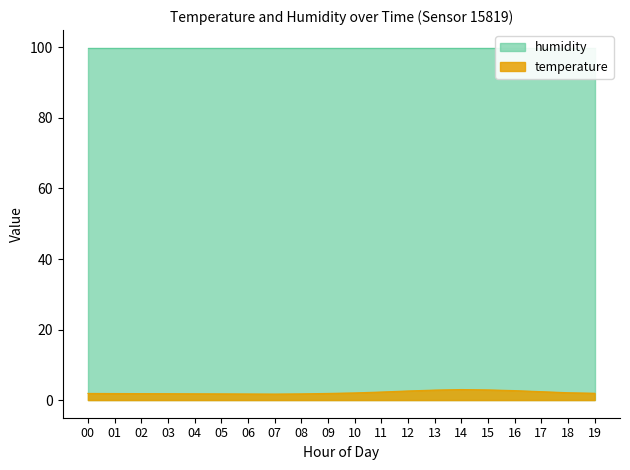

Rank the categories by value from highest to lowest.

14, 15, 13, 16, 12, 17, 11, 18, 10, 19, 00, 09, 01, 02, 03, 04, 05, 08, 06, 07